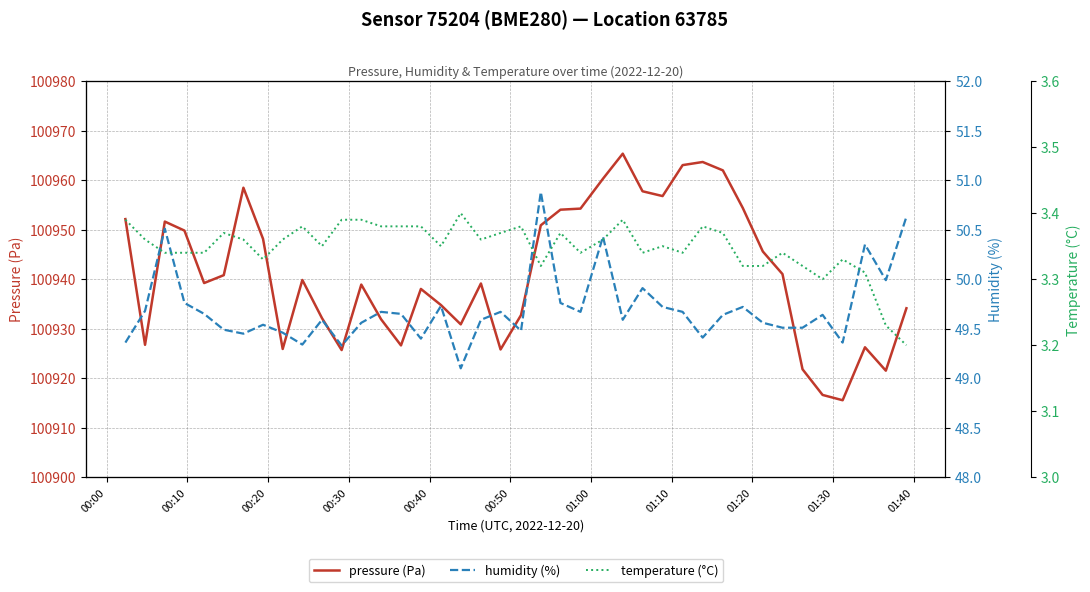

How many interior local valleys does the pressure (Pa) series have?

10